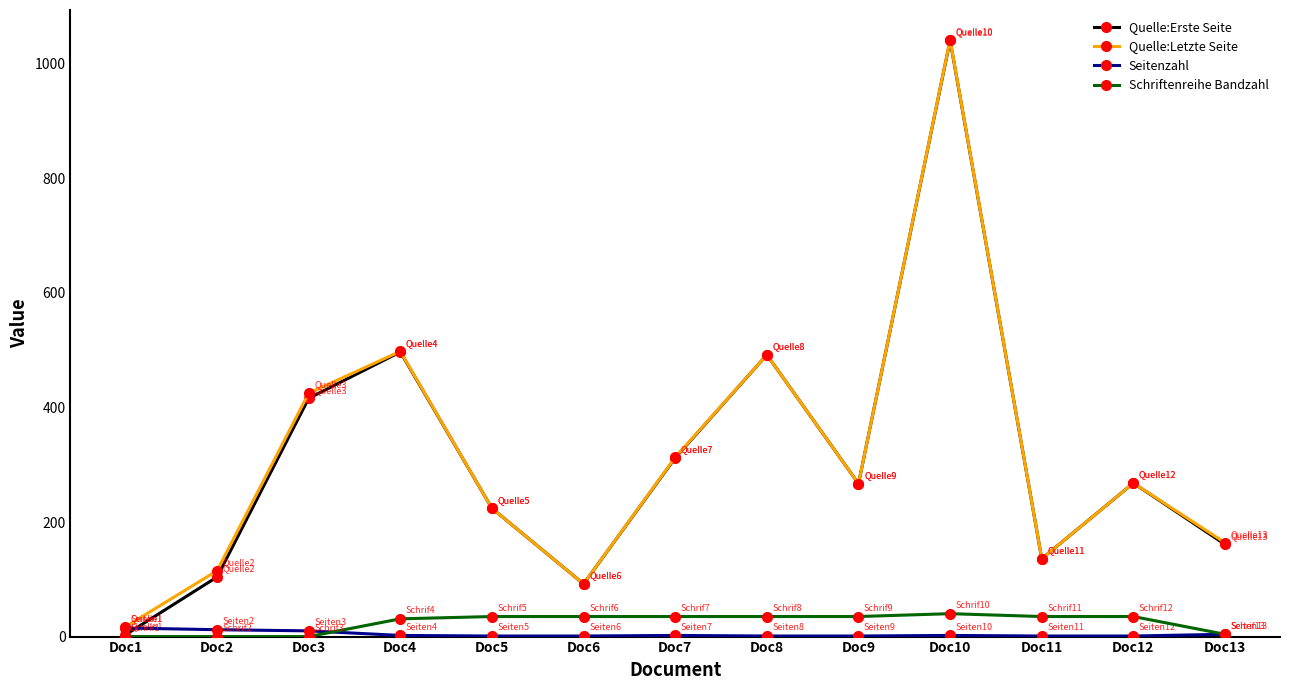

What are all the series names shown in the legend?

Quelle:Erste Seite, Quelle:Letzte Seite, Seitenzahl, Schriftenreihe Bandzahl